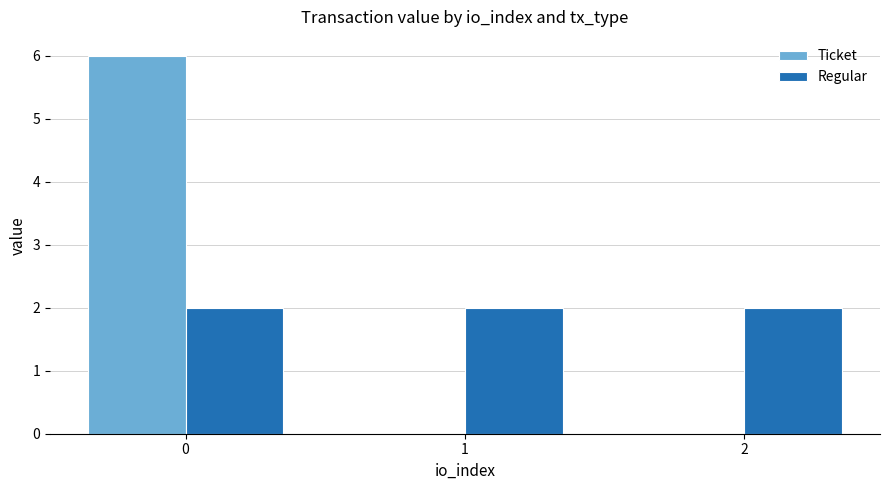

Is the value of Regular at 1 greater than the value of Ticket at 2?

Yes